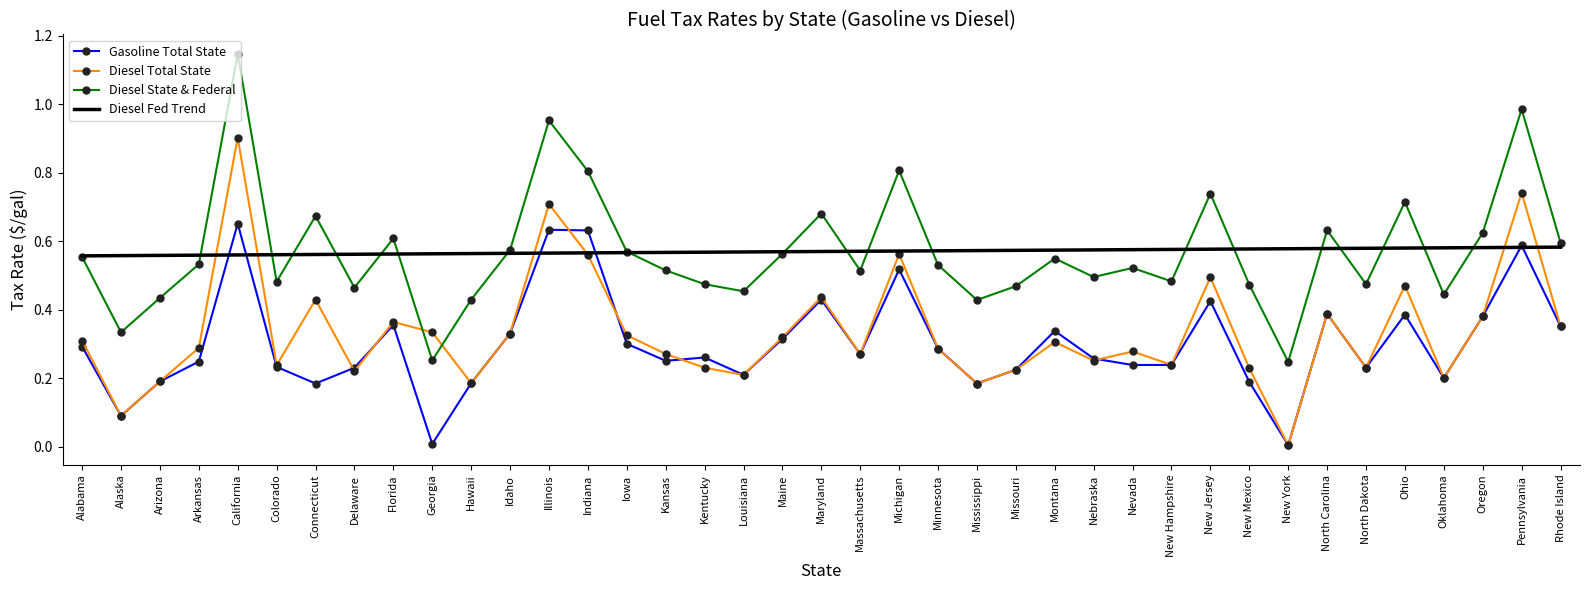

At which category does Gasoline Total State reach its first local peak?

California